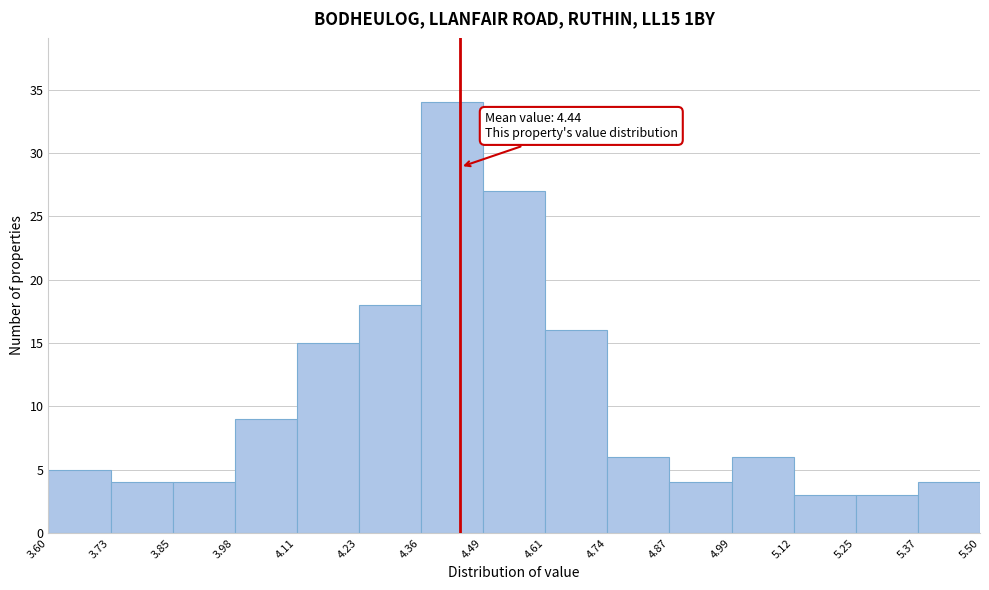

Over which range of the x-axis is the bar tallest?

4.36 to 4.49